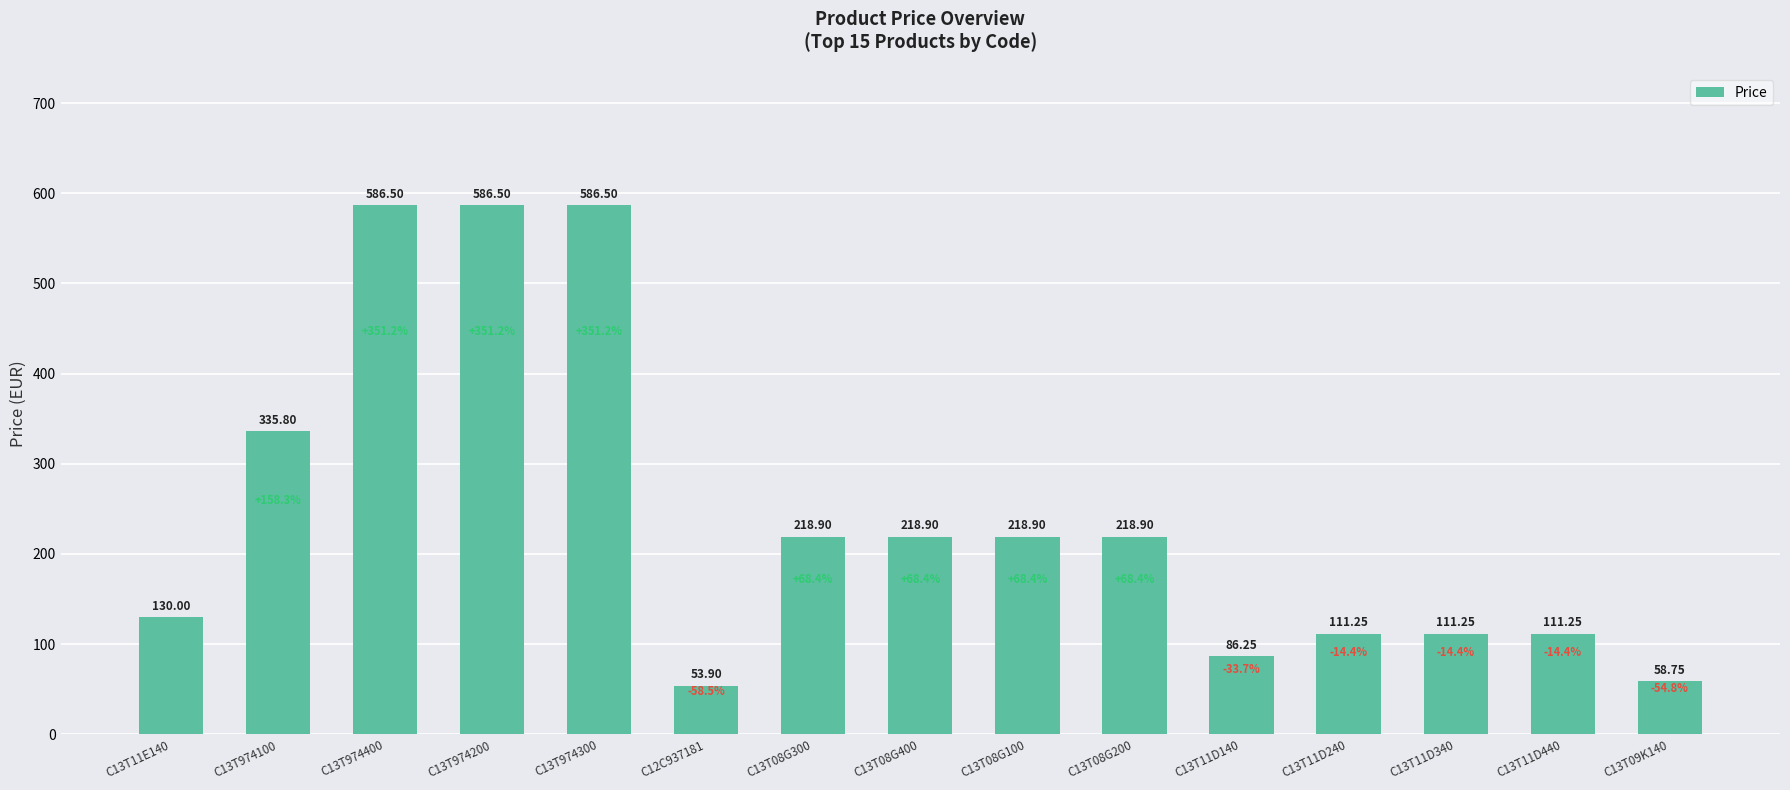

How many data points does each series have?

15